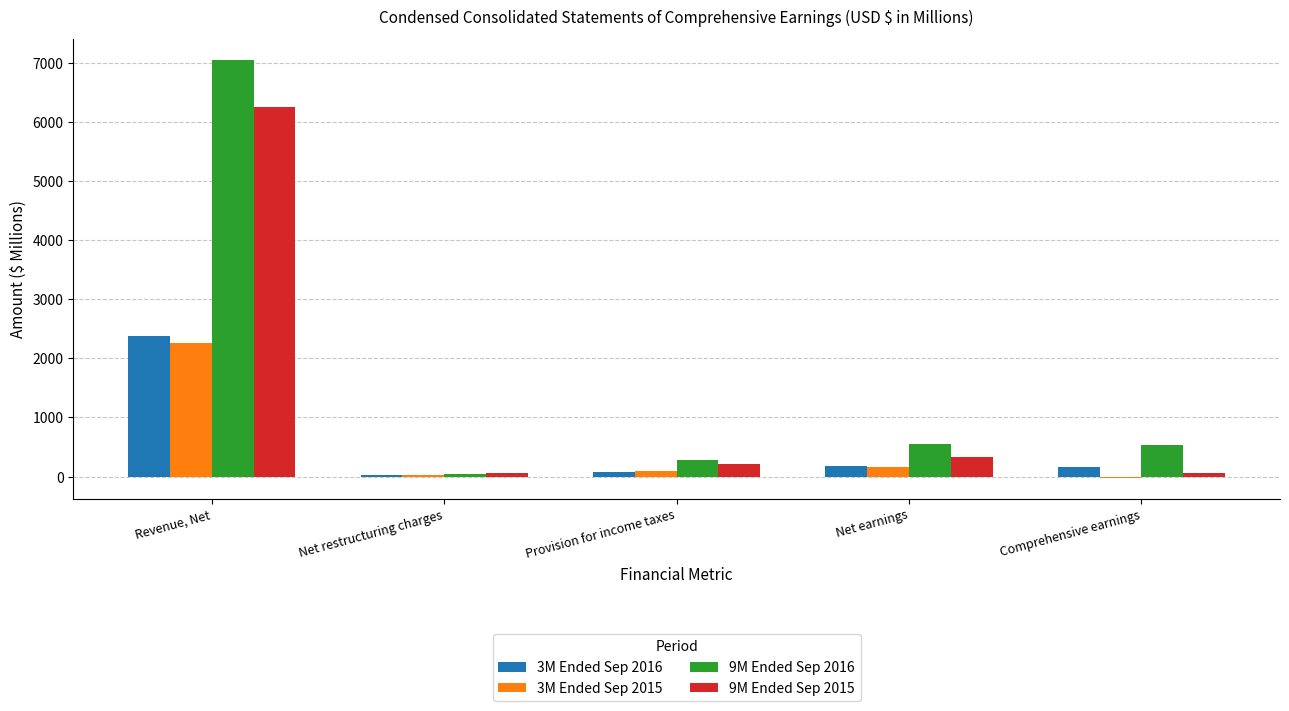

Which label corresponds to the largest value in the chart?

Revenue, Net